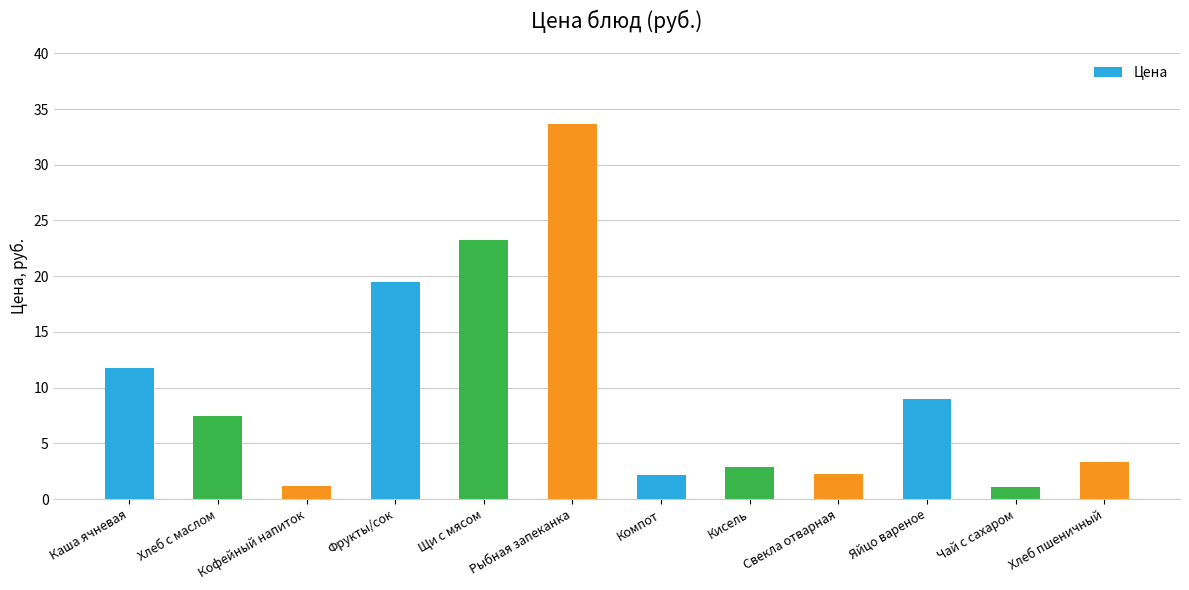

What is the label of the 9th bar from the right?

Фрукты/сок